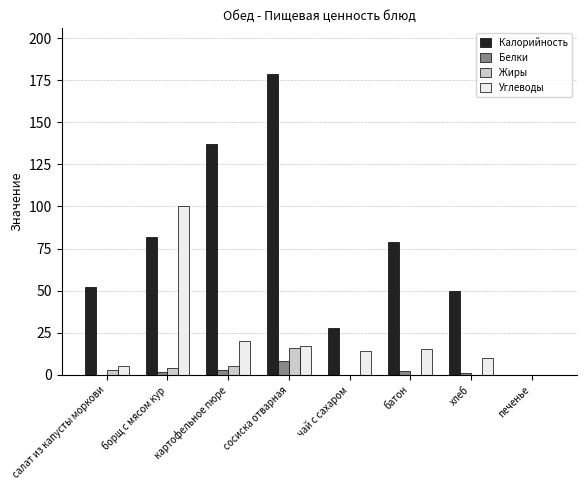

The value of Жиры at сосиска отварная is 16.0. True or false?

True